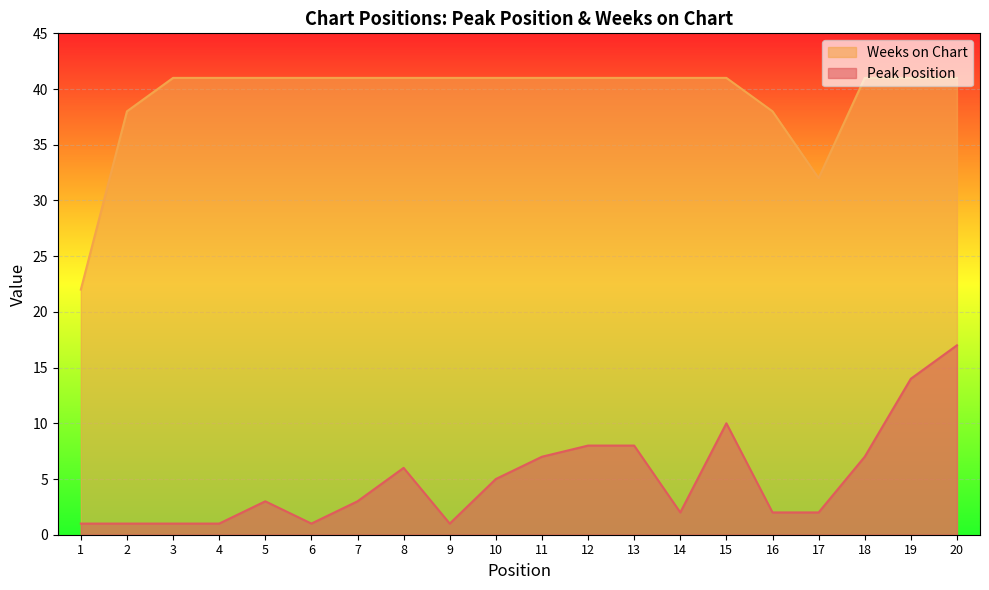

What is the value of the Weeks on Chart point at the 1st from the left?

22